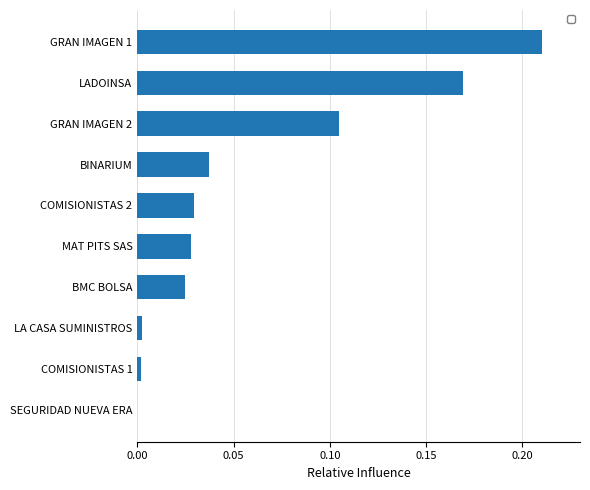

The chart shows a value of 0.0 at COMISIONISTAS 2. True or false?

True